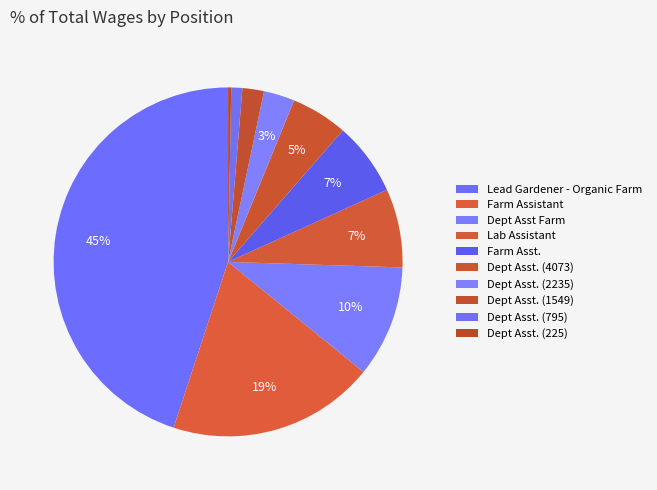

Is there a majority slice in this chart?

No